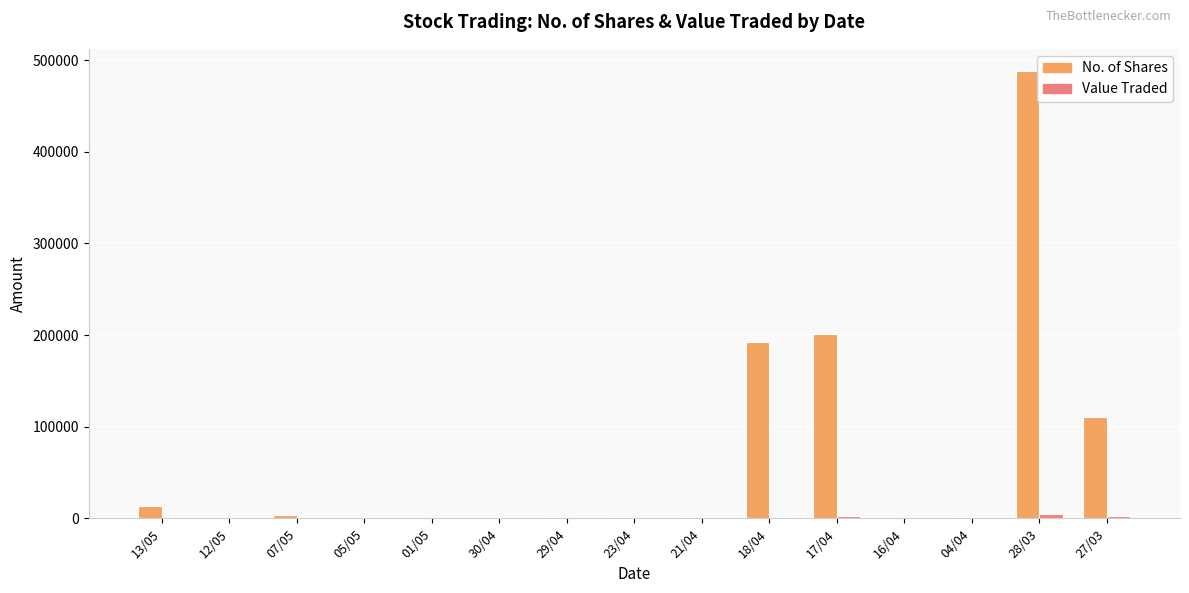

At which category is the sum across all series the highest?

28/03